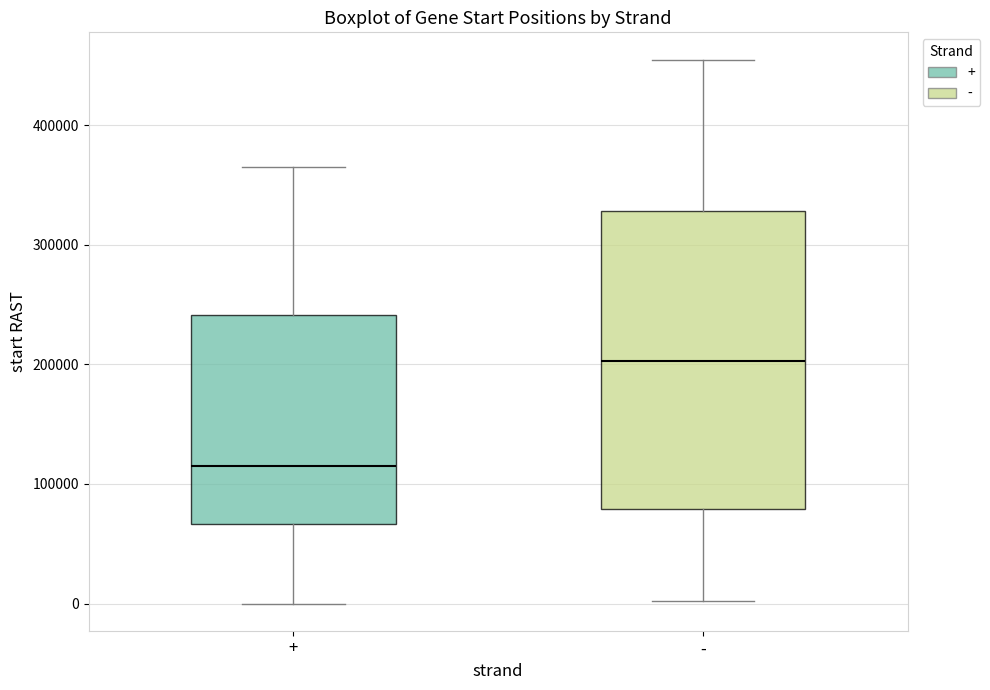

Comparing the boxes themselves (not the whiskers), which one is the tallest?

-